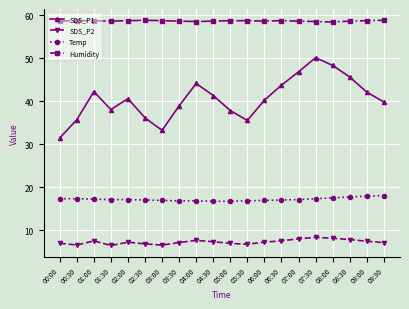

Which series has the largest total across all categories?

Humidity